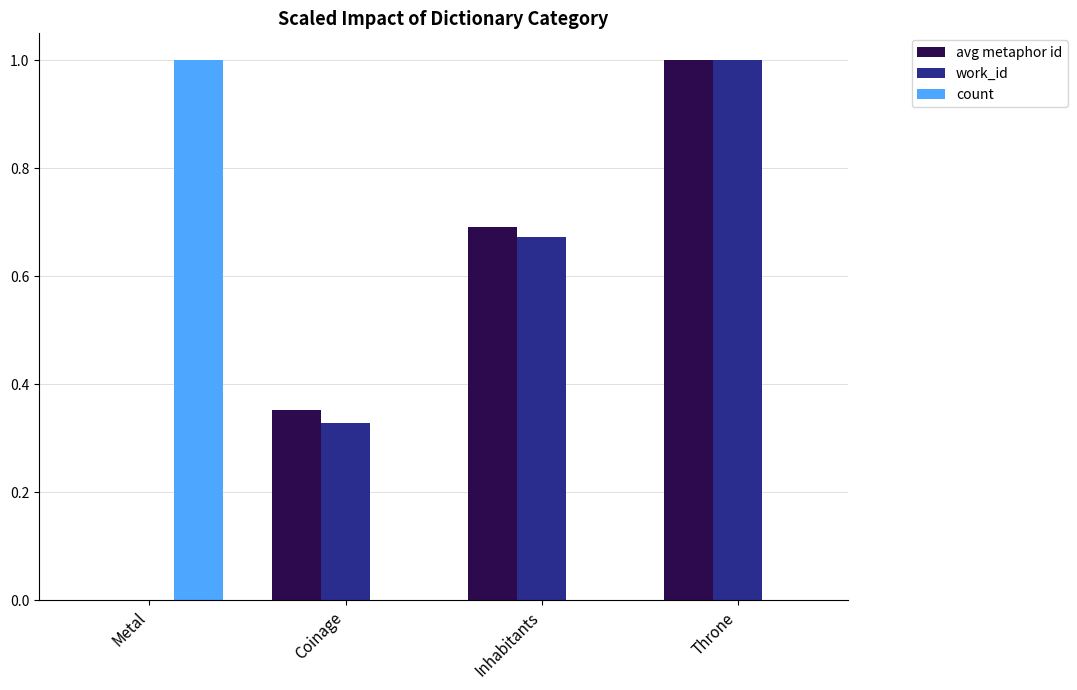

Are the bars horizontal?

No